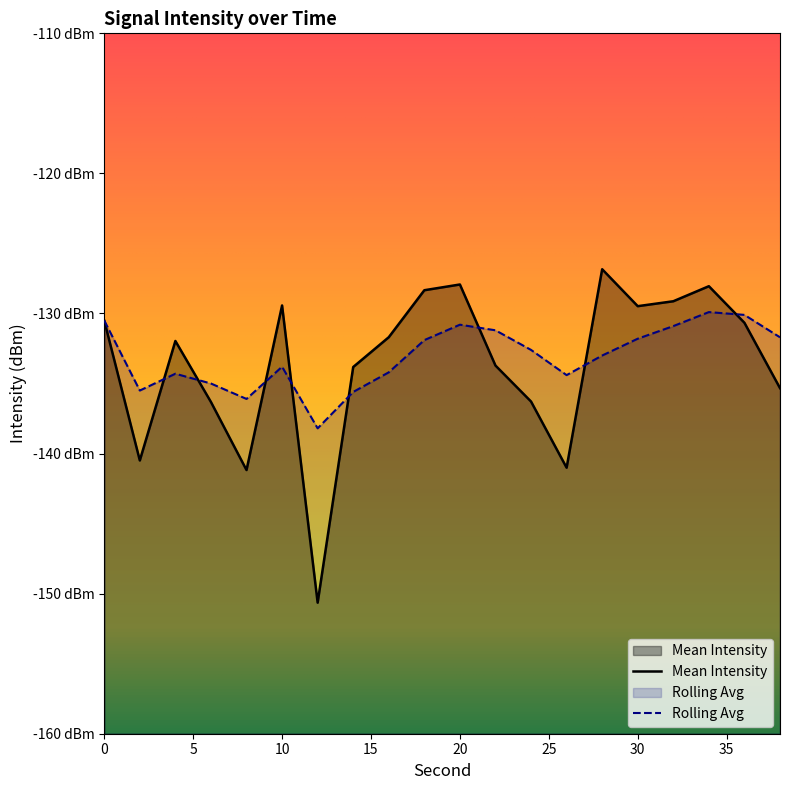

Count the number of categories in the chart.

20